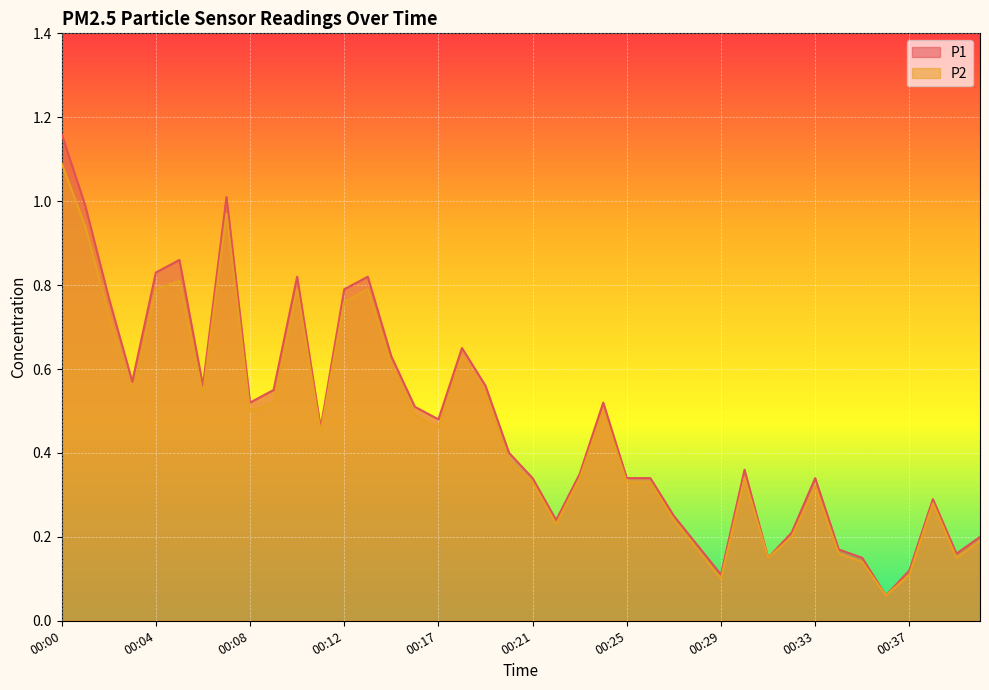

Reading right to left, extract all data points from this chart.

P1: 00:40=0.2	00:39=0.2	00:38=0.3	00:37=0.1	00:36=0.1	00:35=0.1	00:34=0.2	00:33=0.3	00:32=0.2	00:31=0.1	00:30=0.4	00:29=0.1	00:28=0.2	00:27=0.2	00:26=0.3	00:25=0.3	00:24=0.5	00:23=0.3	00:22=0.2	00:21=0.3	00:20=0.4	00:19=0.6	00:18=0.7	00:17=0.5	00:16=0.5	00:15=0.6	00:13=0.8	00:12=0.8	00:11=0.5	00:10=0.8	00:09=0.6	00:08=0.5	00:07=1.0	00:06=0.6	00:05=0.9	00:04=0.8	00:03=0.6	00:02=0.8	00:01=1.0	00:00=1.2
P2: 00:40=0.2	00:39=0.1	00:38=0.3	00:37=0.1	00:36=0.1	00:35=0.1	00:34=0.2	00:33=0.3	00:32=0.2	00:31=0.1	00:30=0.3	00:29=0.1	00:28=0.2	00:27=0.2	00:26=0.3	00:25=0.3	00:24=0.5	00:23=0.3	00:22=0.2	00:21=0.3	00:20=0.4	00:19=0.5	00:18=0.6	00:17=0.5	00:16=0.5	00:15=0.6	00:13=0.8	00:12=0.8	00:11=0.5	00:10=0.8	00:09=0.5	00:08=0.5	00:07=1.0	00:06=0.5	00:05=0.8	00:04=0.8	00:03=0.5	00:02=0.7	00:01=0.9	00:00=1.1